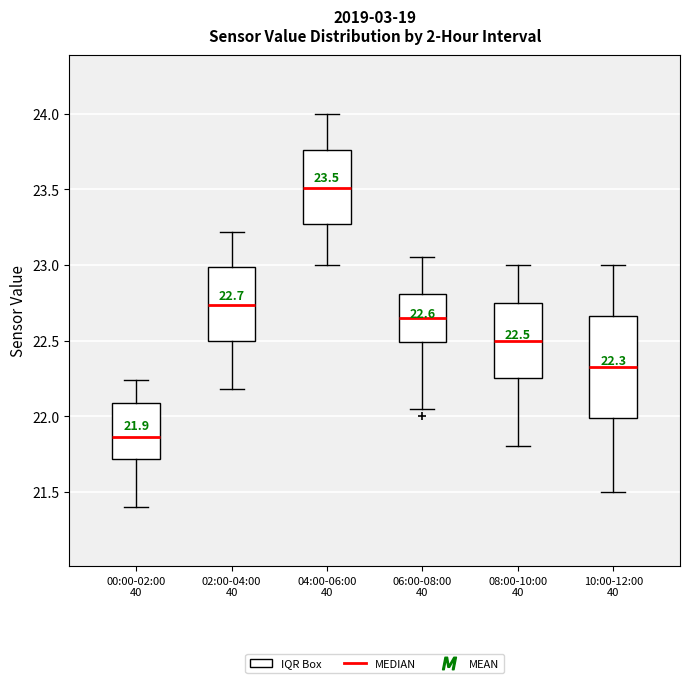

Comparing the boxes themselves (not the whiskers), which one is the tallest?

10:00-12:00 40